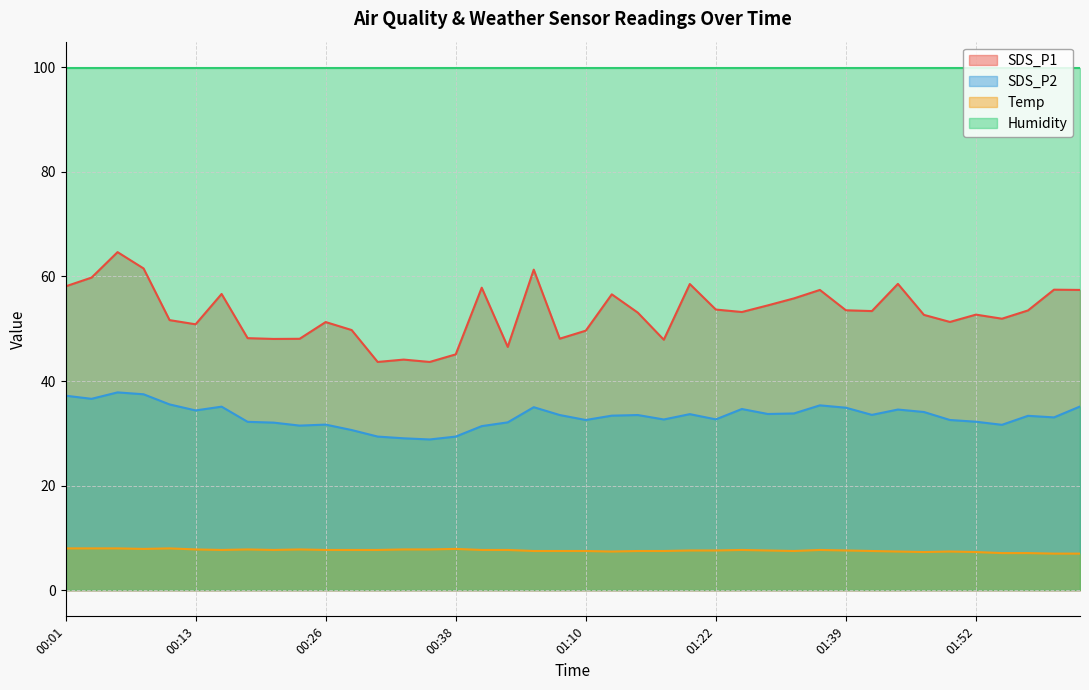

Rank the series by their maximum value, from highest to lowest.

Humidity, SDS_P1, SDS_P2, Temp